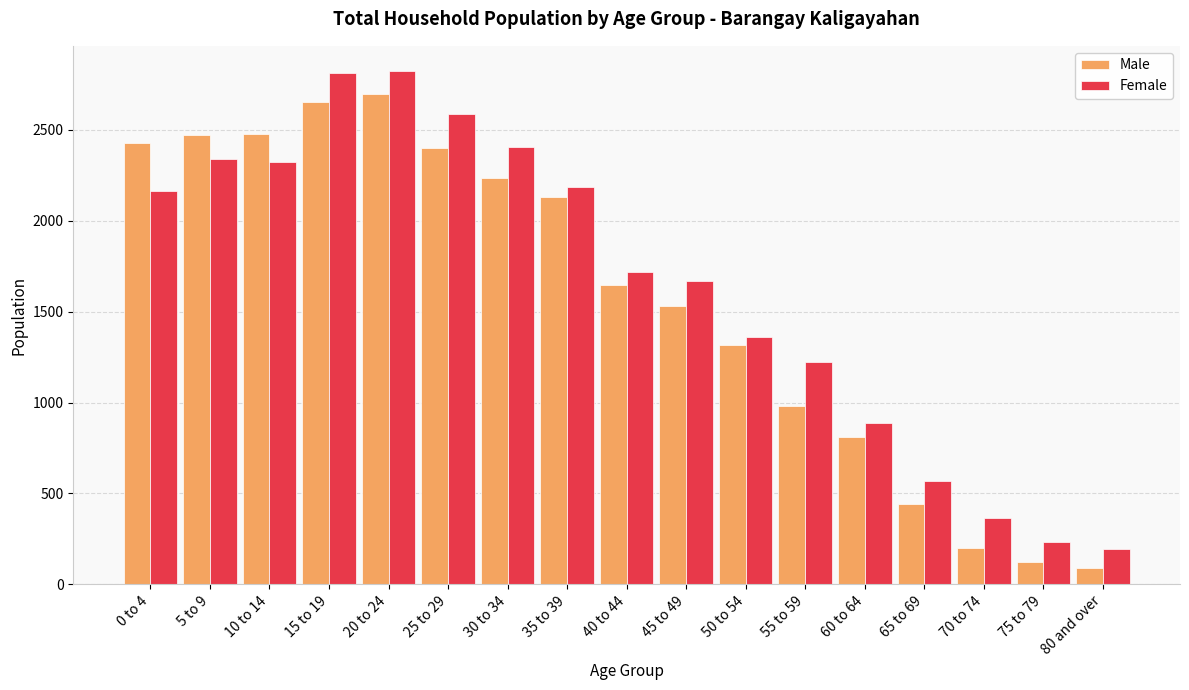

What is the sum of all Female values?

27874